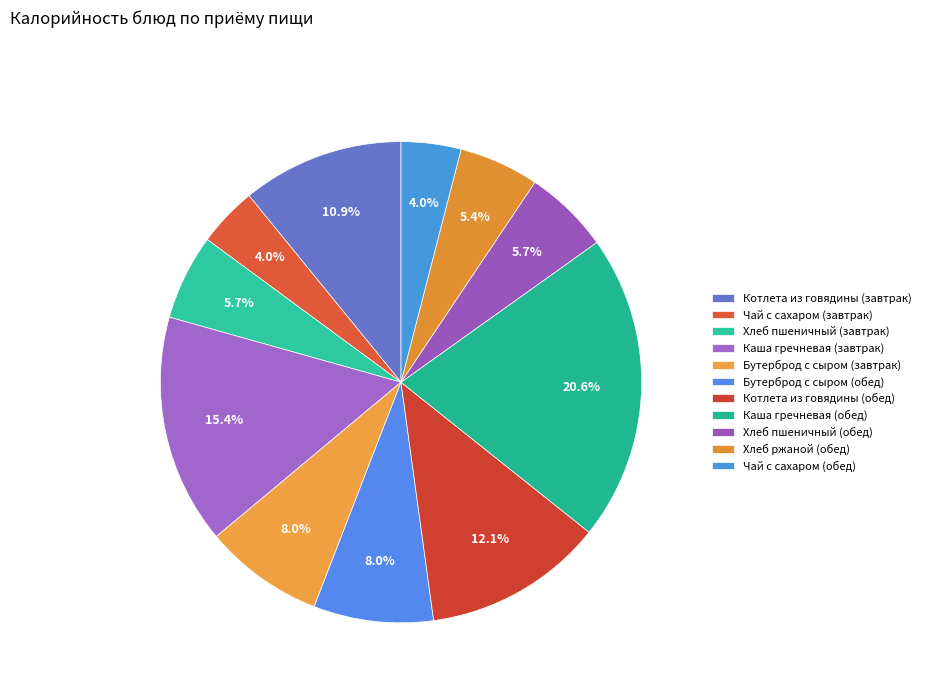

Which category has the smallest portion of the pie?

Чай с сахаром (завтрак)